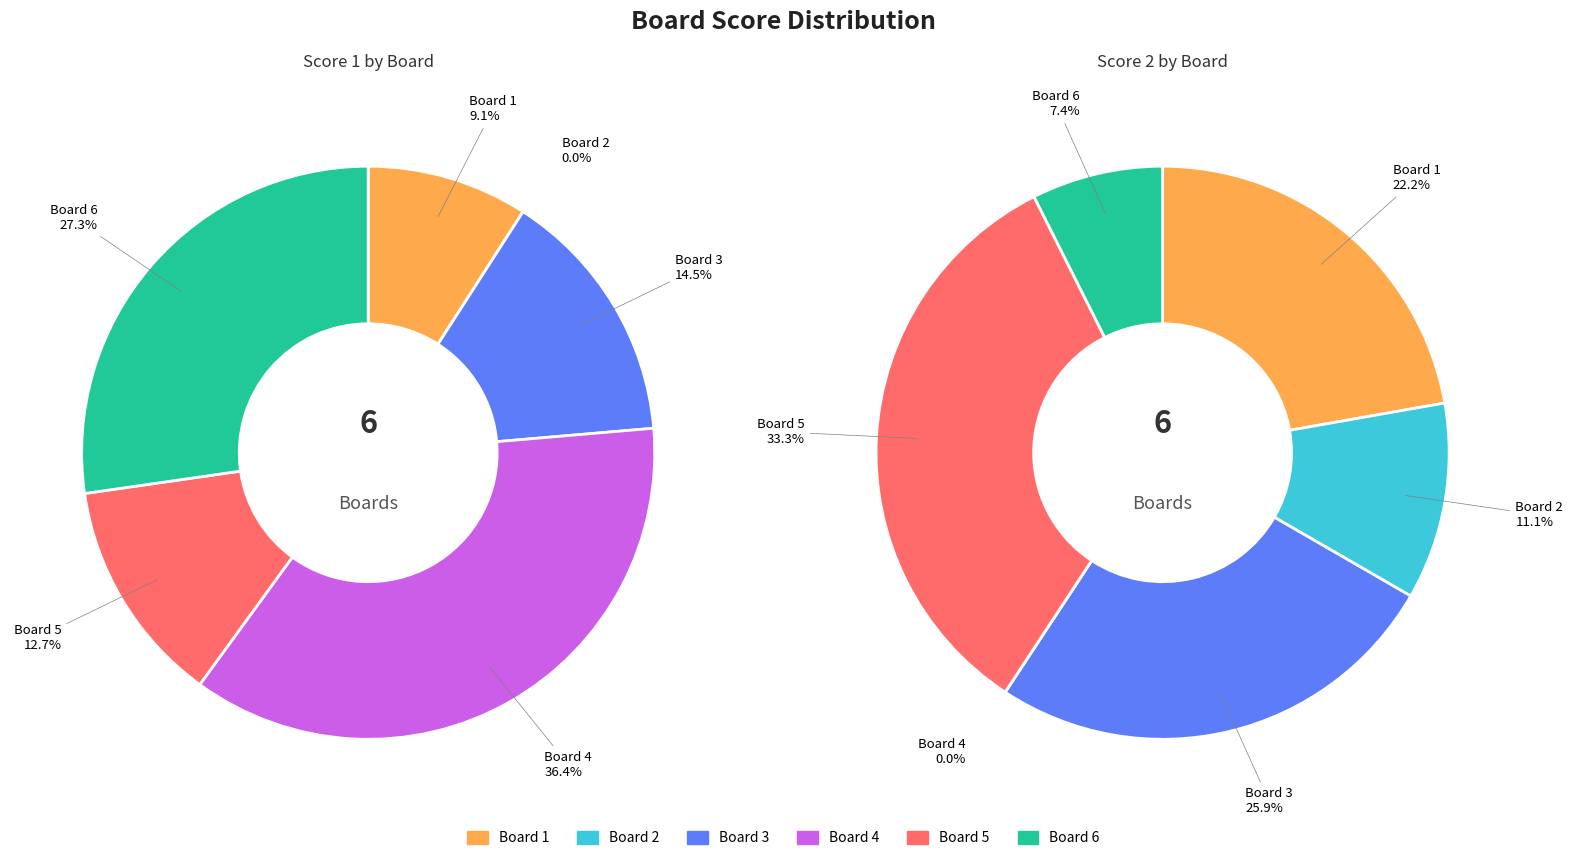

What is the smallest slice in the pie chart?

Board 2